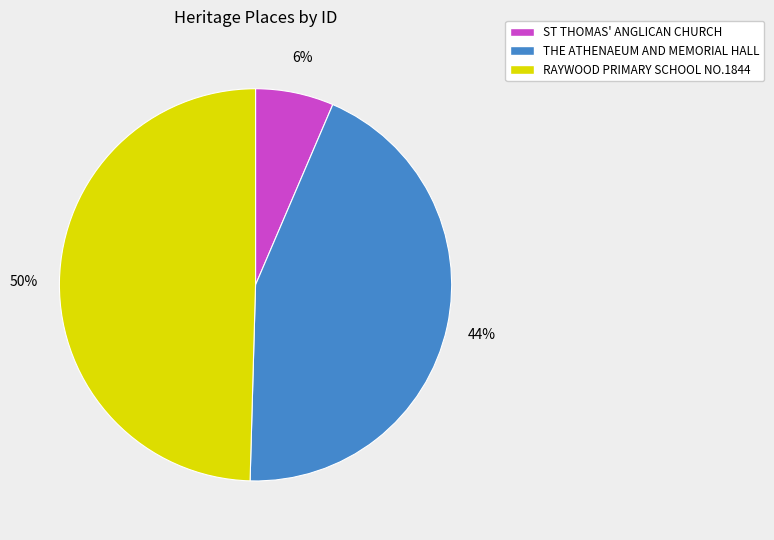

Count the number of slices in the pie.

3